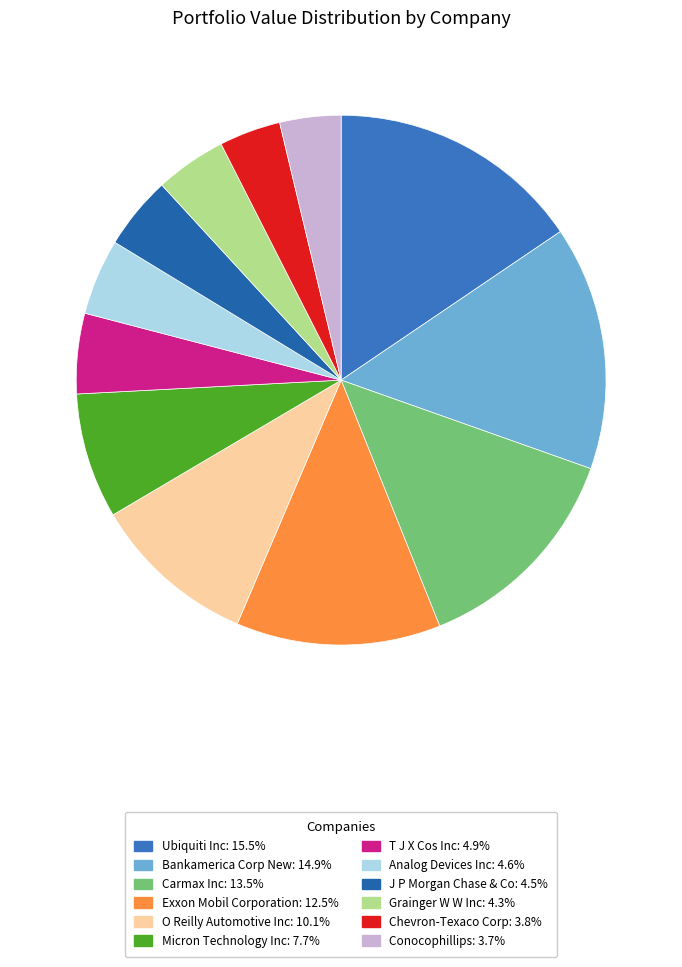

Does Ubiquiti Inc account for over 50% of the chart?

No